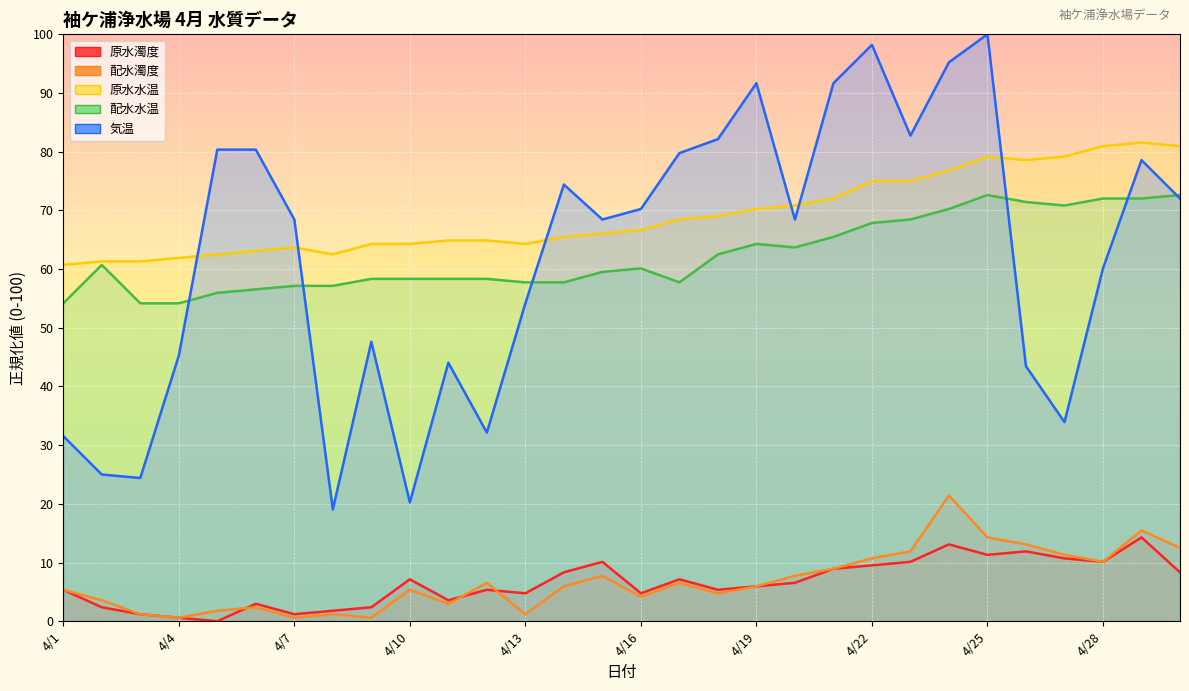

What is the difference between the 原水濁度 values at 4/7 and 4/1?

4.2